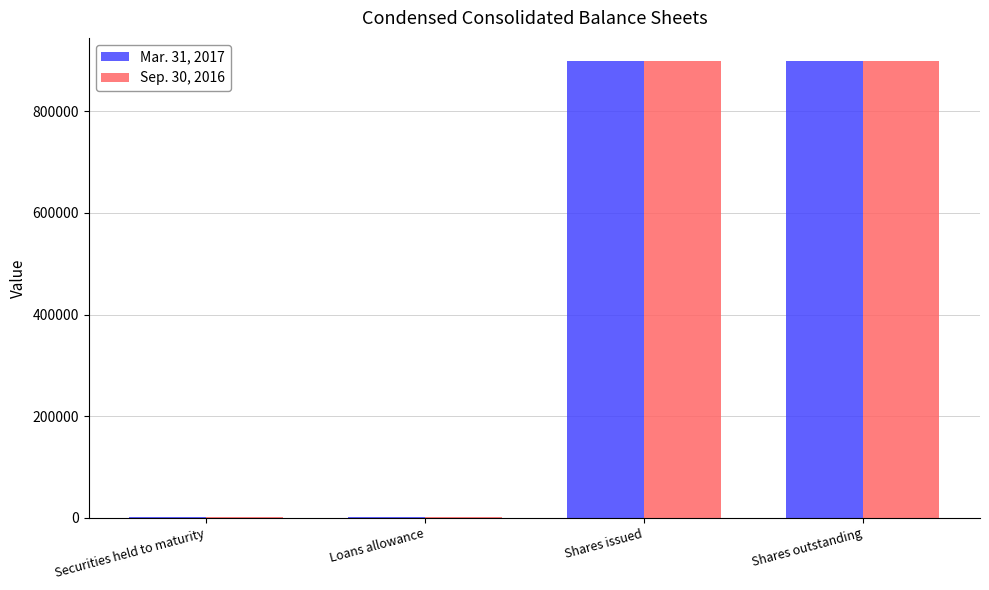

What is the total value across all series at Shares issued?

1798380